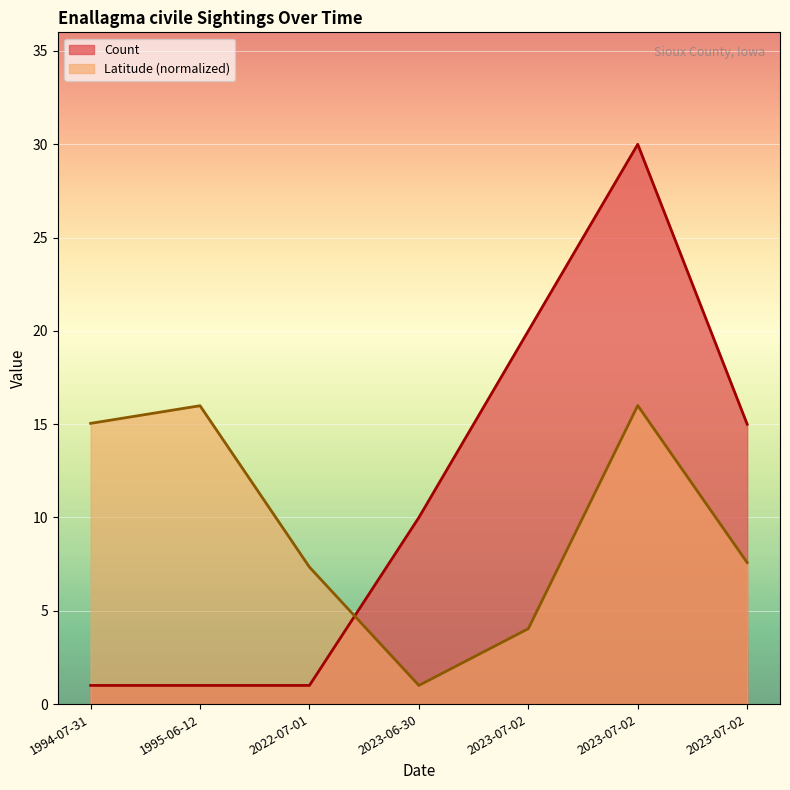

At which category is the sum across all series the highest?

2023-07-02